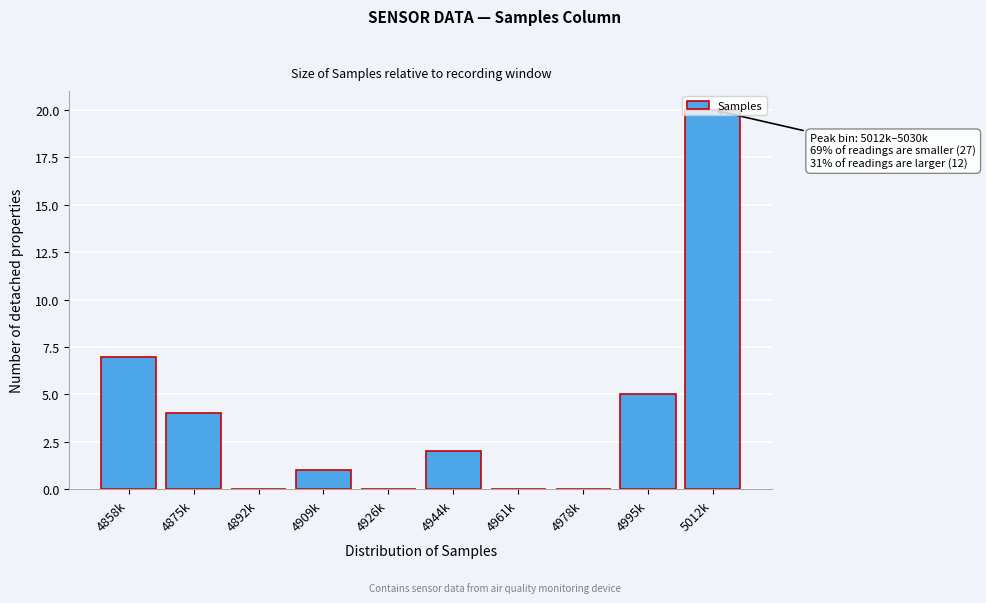

What is the change in value from 4995k to 5012k?

+15